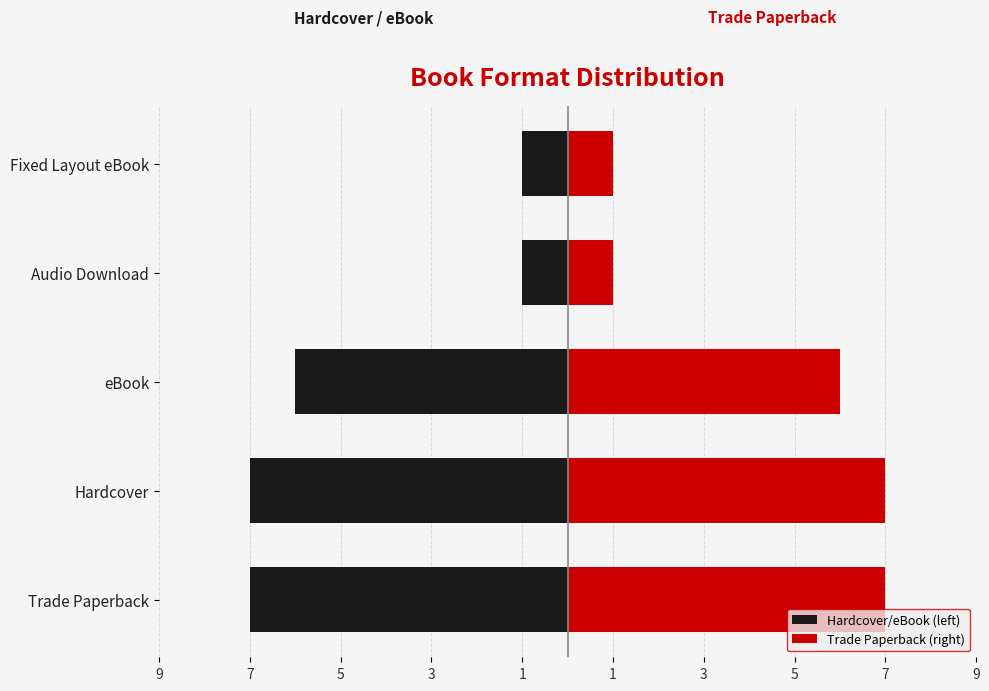

The Trade Paperback (right) series shows 1 at Audio Download. True or false?

False